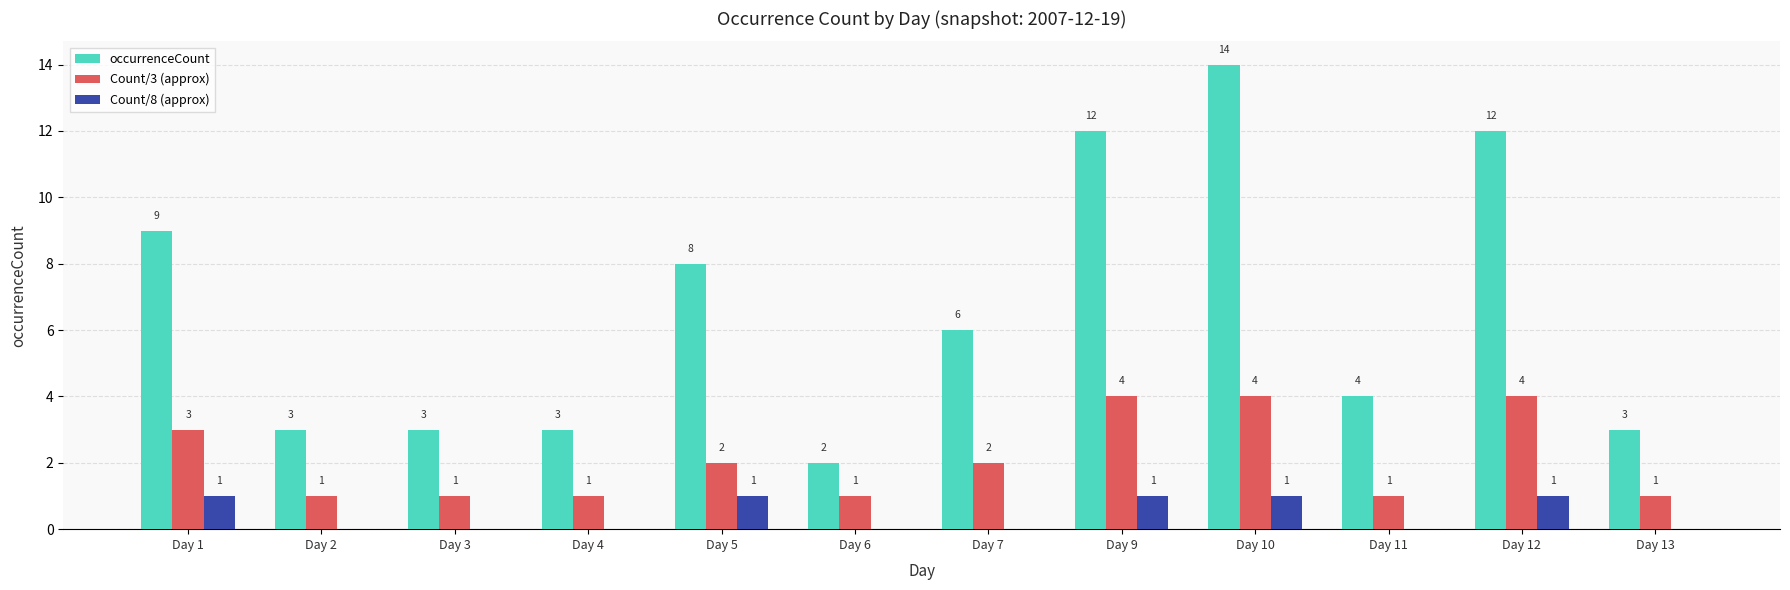

Where is occurrenceCount nearest to the value 8?

Day 5